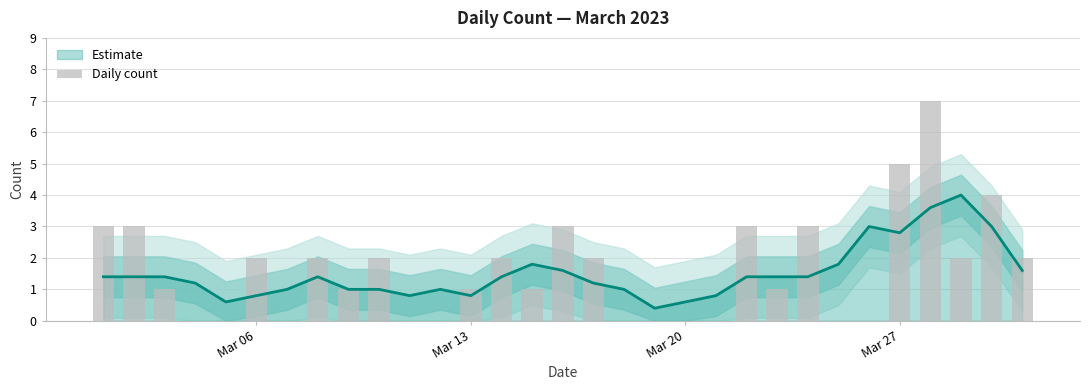

How many data points does each series have?

31